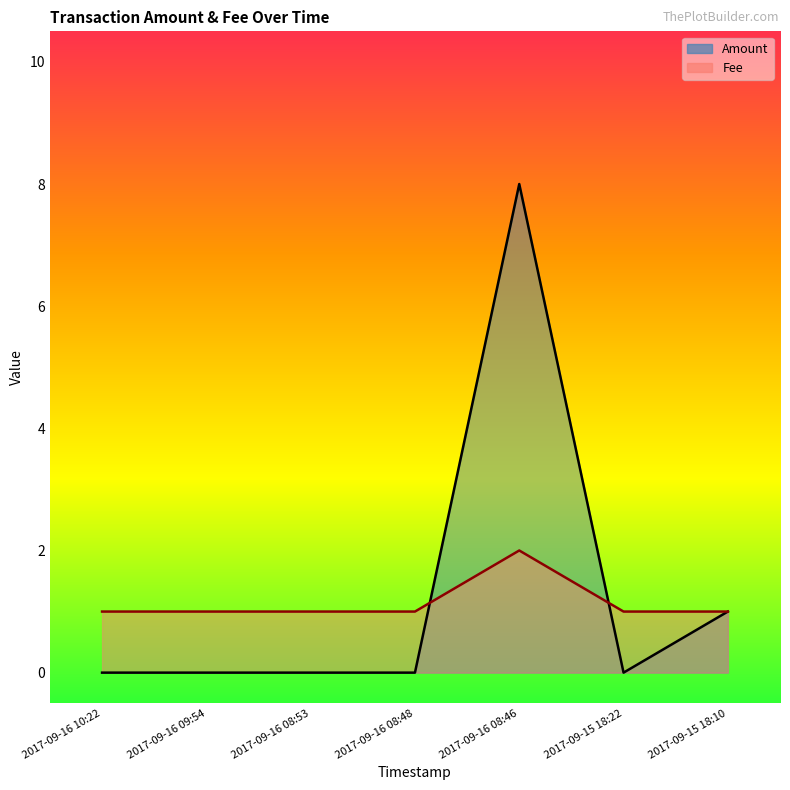

At which category does Amount reach its first local valley?

2017-09-15 18:22